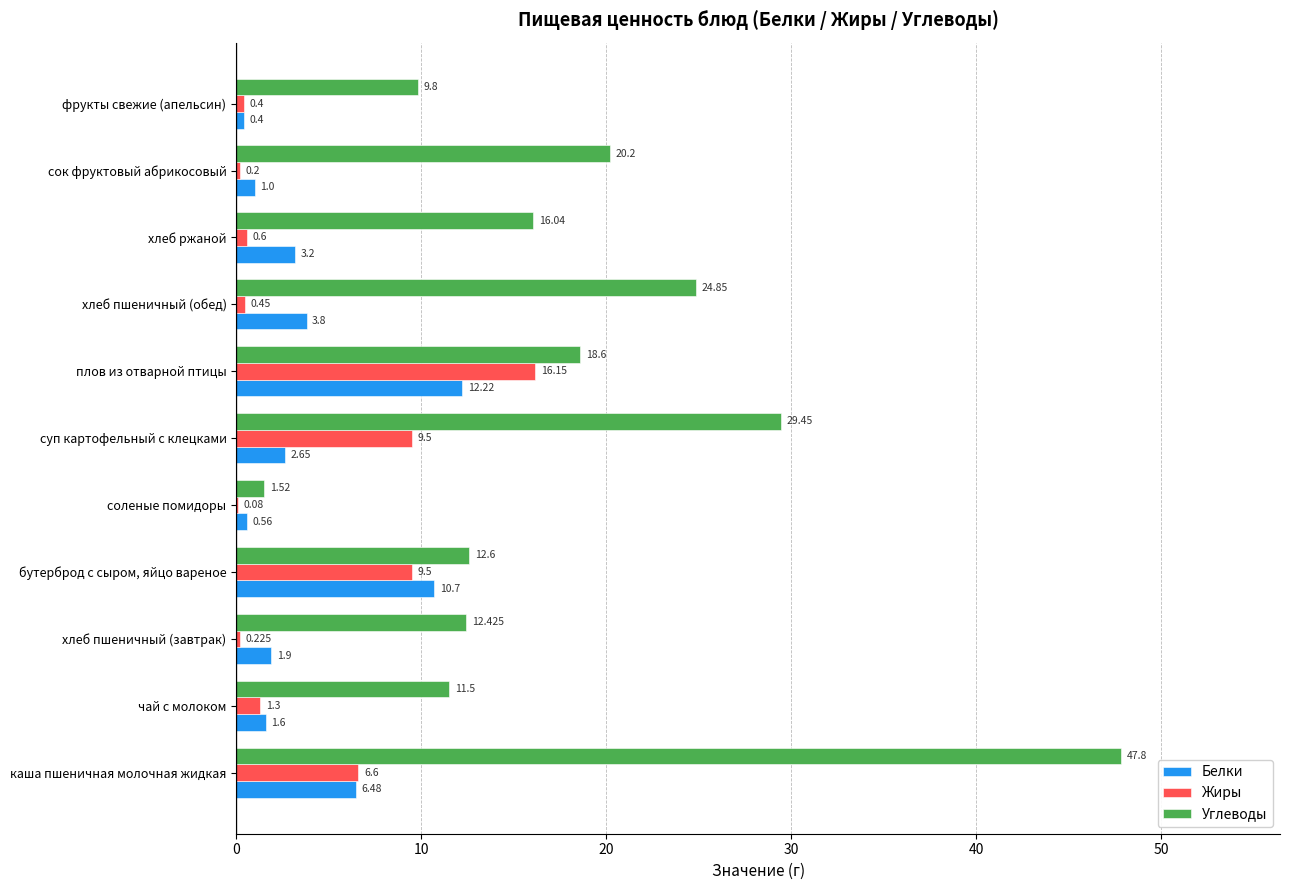

Where is Углеводы nearest to the value 24?

хлеб пшеничный (обед)